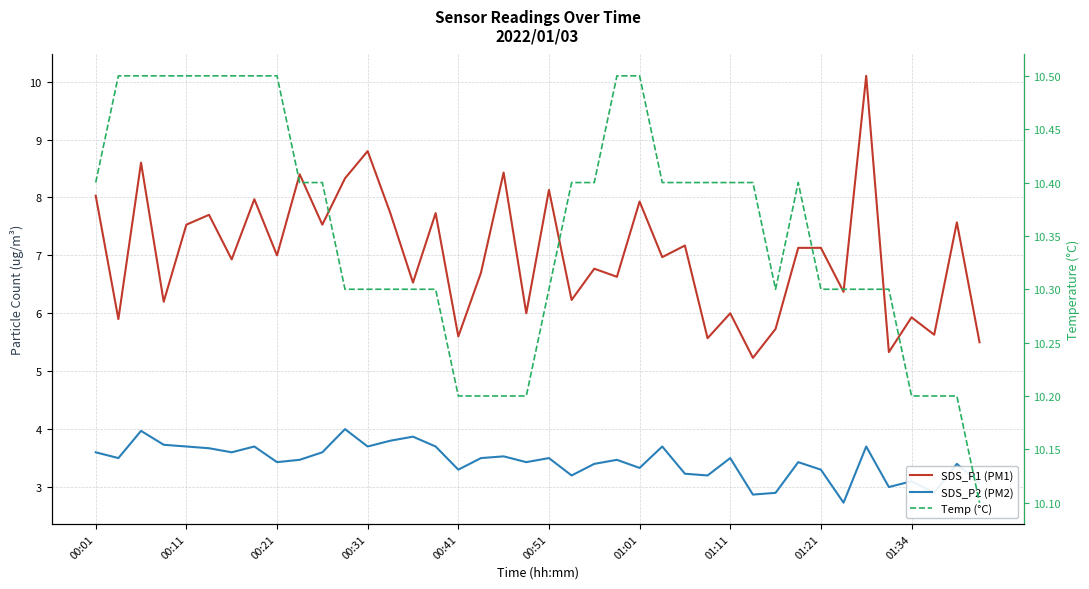

How many data points in SDS_P1 (PM1) are less than 7?

20